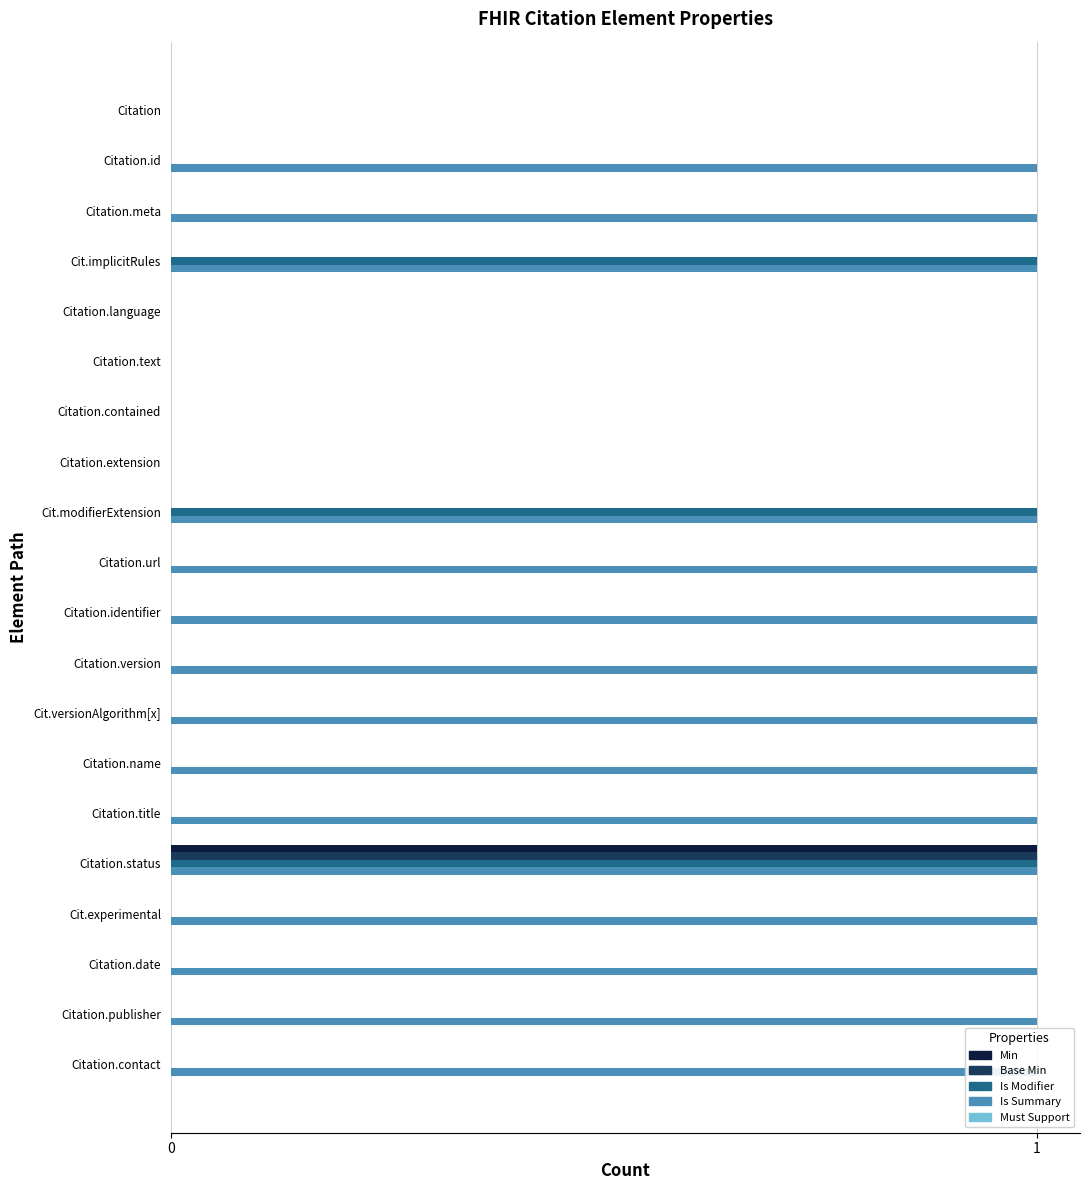

How many values in the Is Modifier series exceed 0?

3